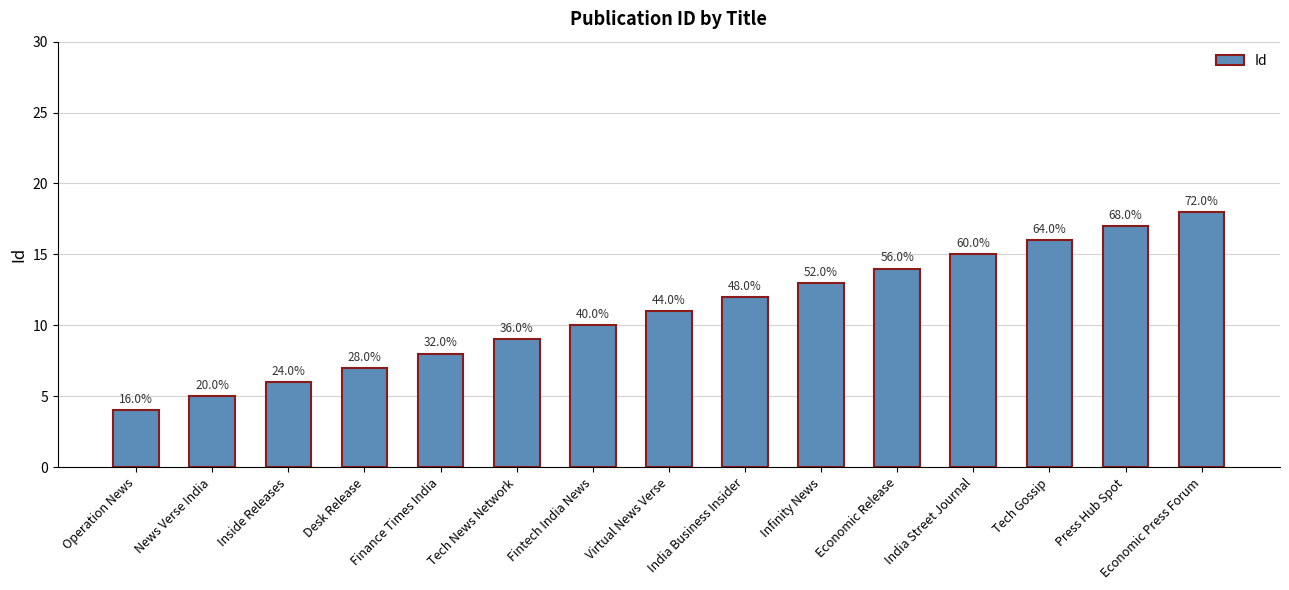

True or false: the data shows 11 at Virtual News Verse.

True